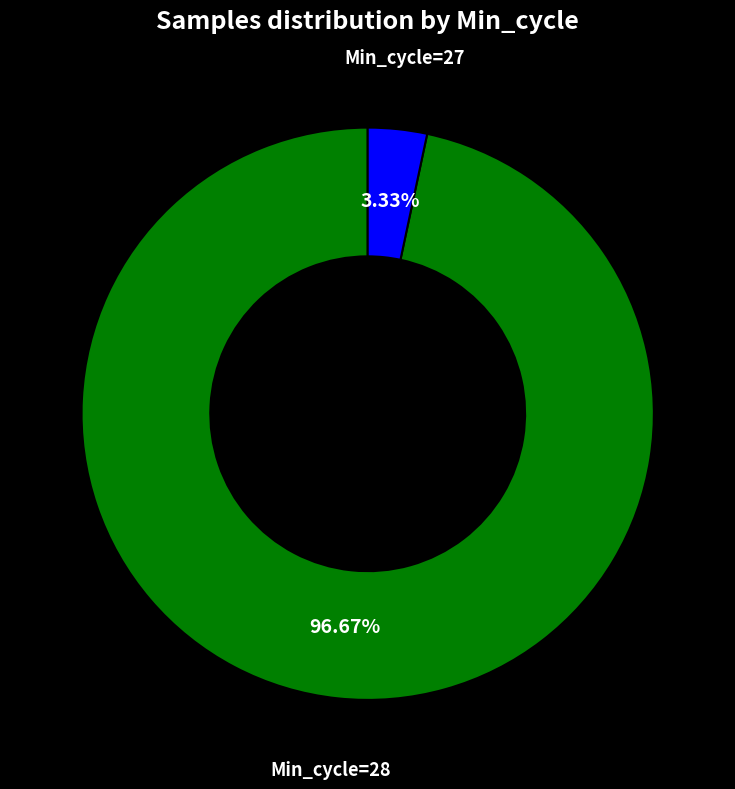

Is there any slice that represents more than half of the pie?

Yes